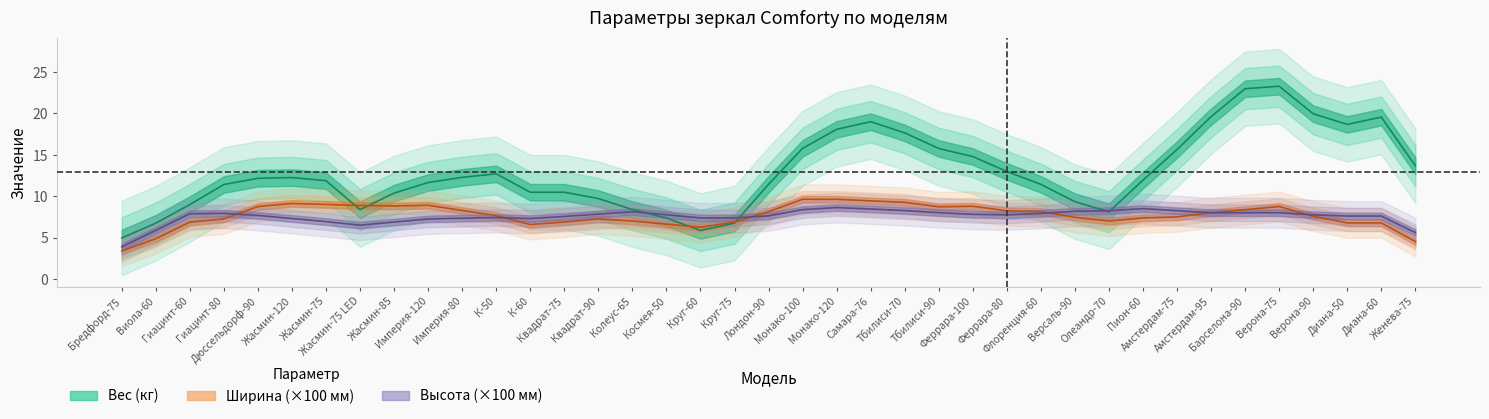

Rank the categories by Вес (кг) value from lowest to highest.

Бредфорд-75, Круг-60, Виола-60, Круг-75, Космея-50, Олеандр-70, Жасмин-75 LED, Колеус-65, Гиацинт-60, Версаль-90, Квадрат-90, Жасмин-85, К-60, Квадрат-75, Гиацинт-80, Флоренция-60, Лондон-90, Империя-120, Жасмин-75, Пион-60, Дюссельдорф-90, Жасмин-120, Империя-80, К-50, Феррара-80, Женева-75, Феррара-100, Амстердам-75, Тбилиси-90, Монако-100, Тбилиси-70, Монако-120, Диана-50, Самара-76, Диана-60, Амстердам-95, Верона-90, Барселона-90, Верона-75